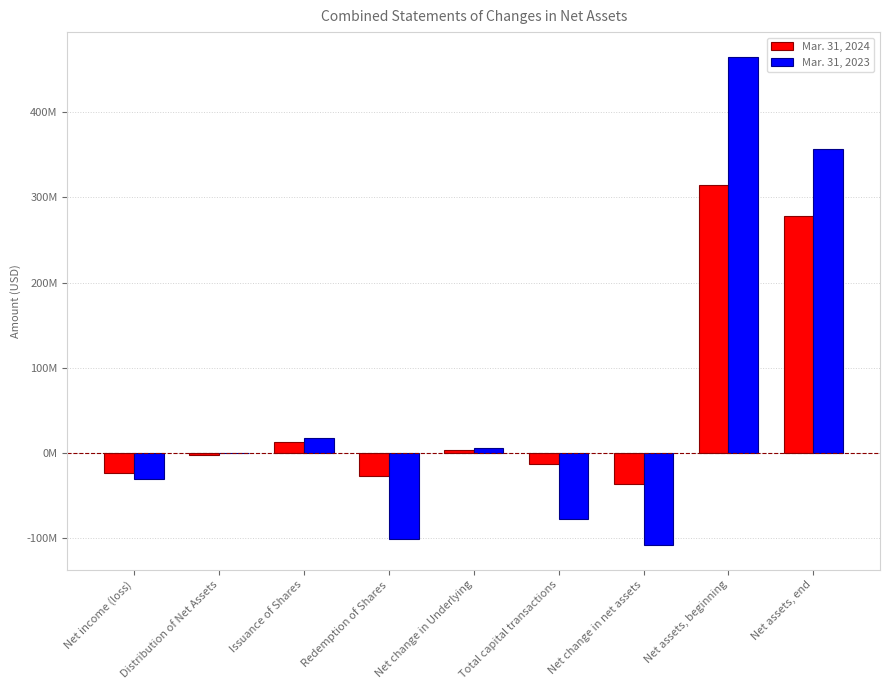

List the series in order of their peak value, lowest first.

Mar. 31, 2024, Mar. 31, 2023